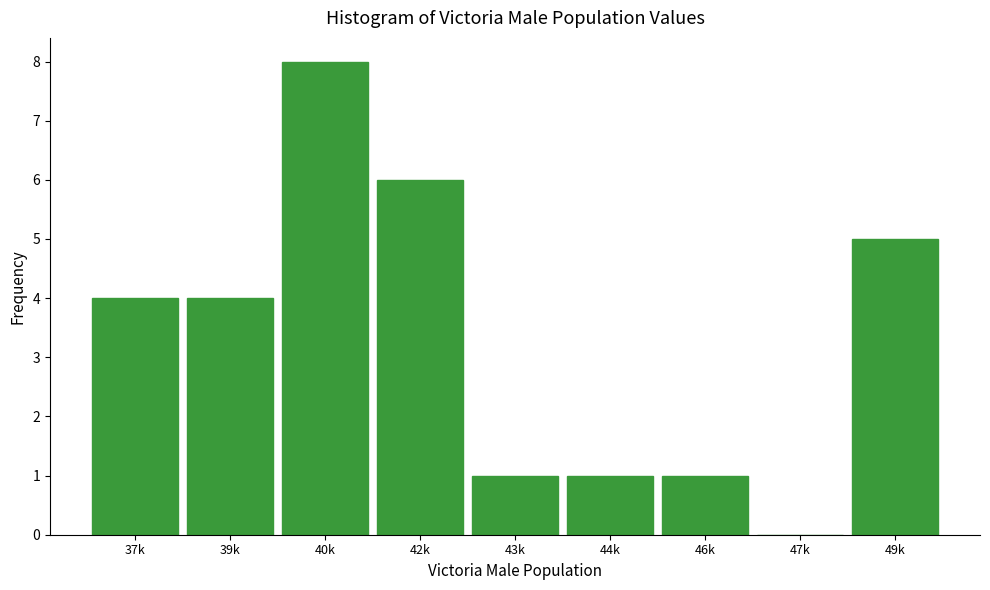

Reading left to right, what are all the values shown in this chart?

37k=4	39k=4	40k=8	42k=6	43k=1	44k=1	46k=1	47k=0	49k=5